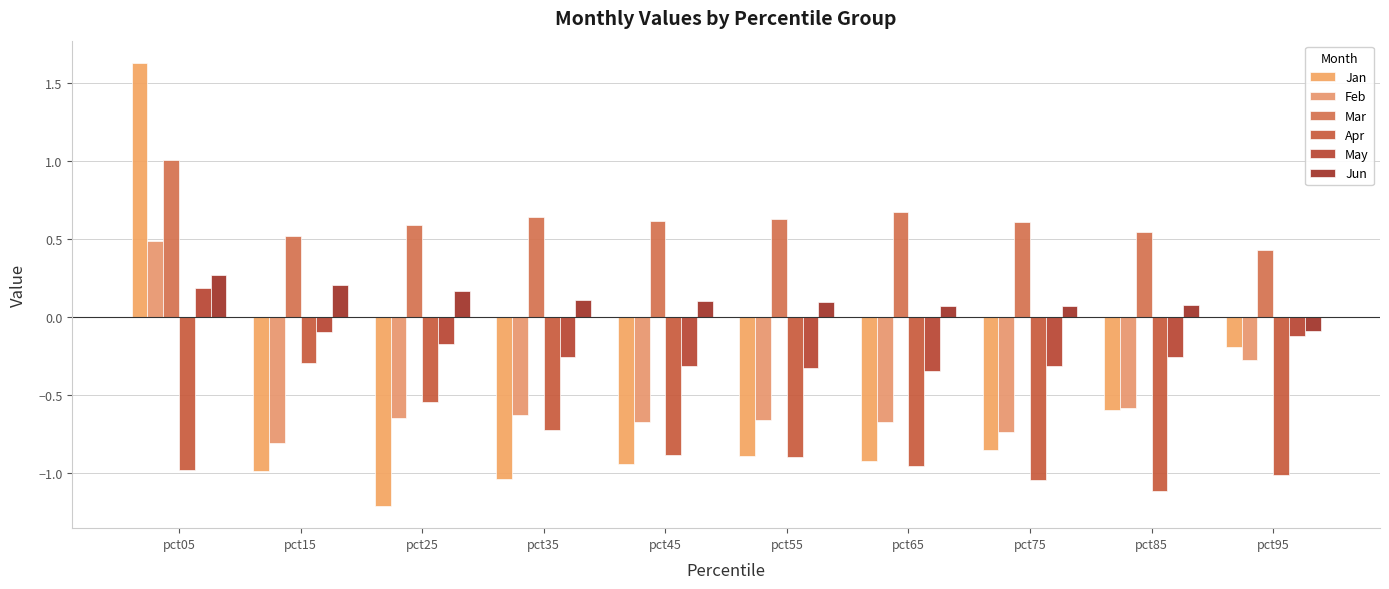

What is the value of the May bar at the 9th from the left?

-0.3